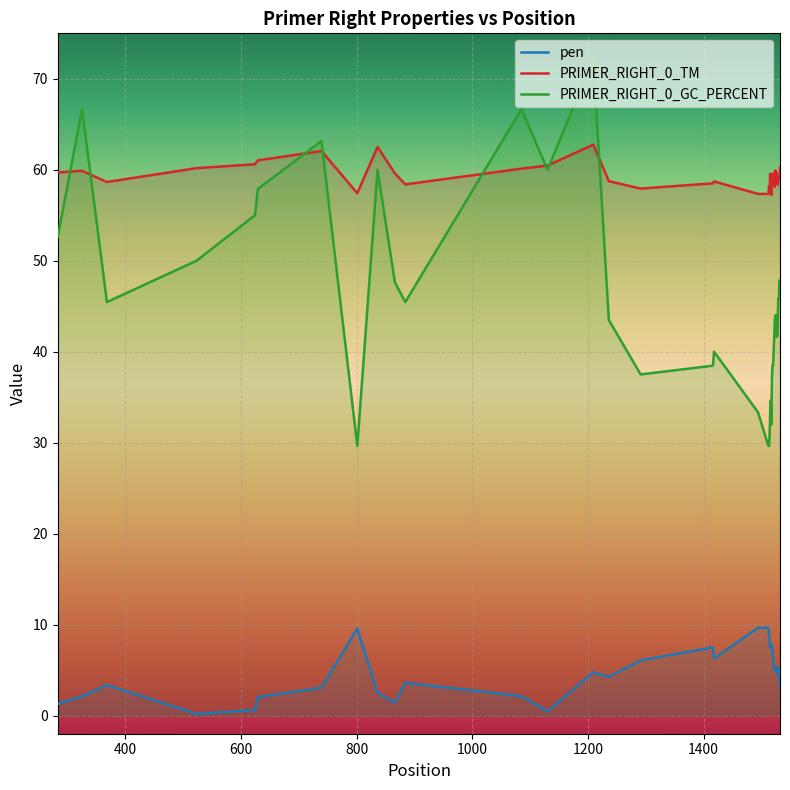

Which series has the widest spread of values?

PRIMER_RIGHT_0_GC_PERCENT